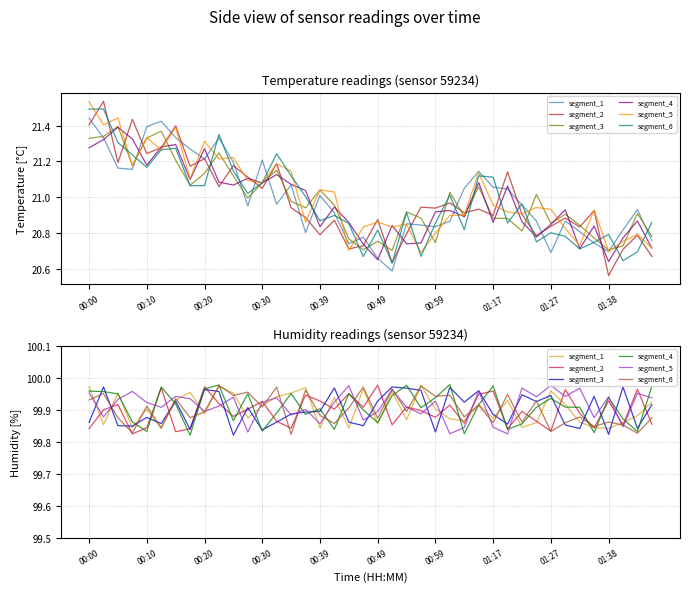

What is the difference between the highest and lowest values at 34?

0.1